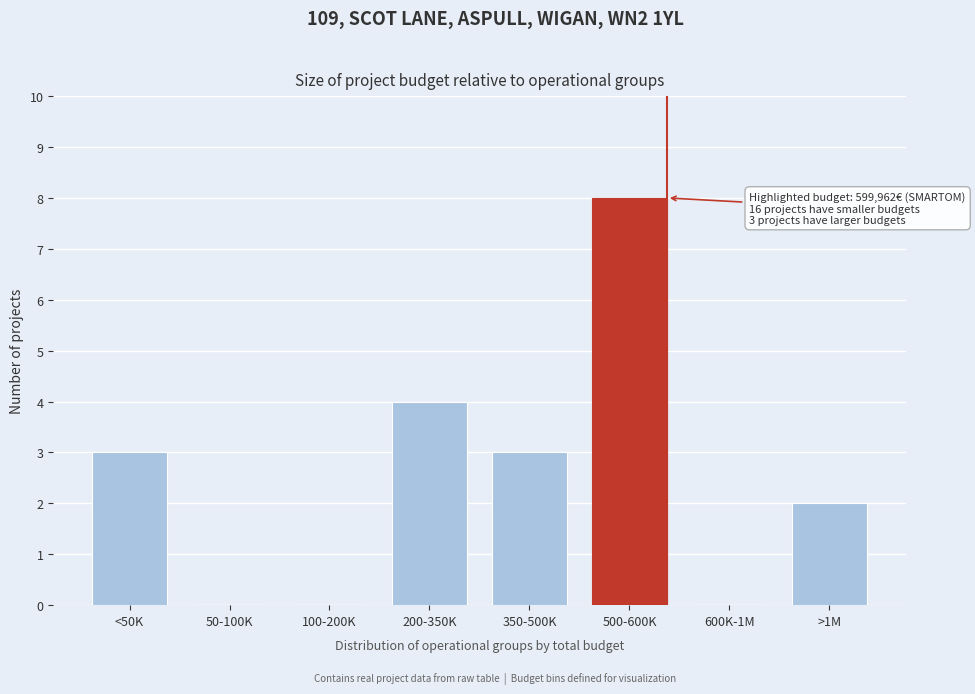

Reading left to right, what are all the values shown in this chart?

<50K=3	50-100K=0	100-200K=0	200-350K=4	350-500K=3	500-600K=8	600K-1M=0	>1M=2